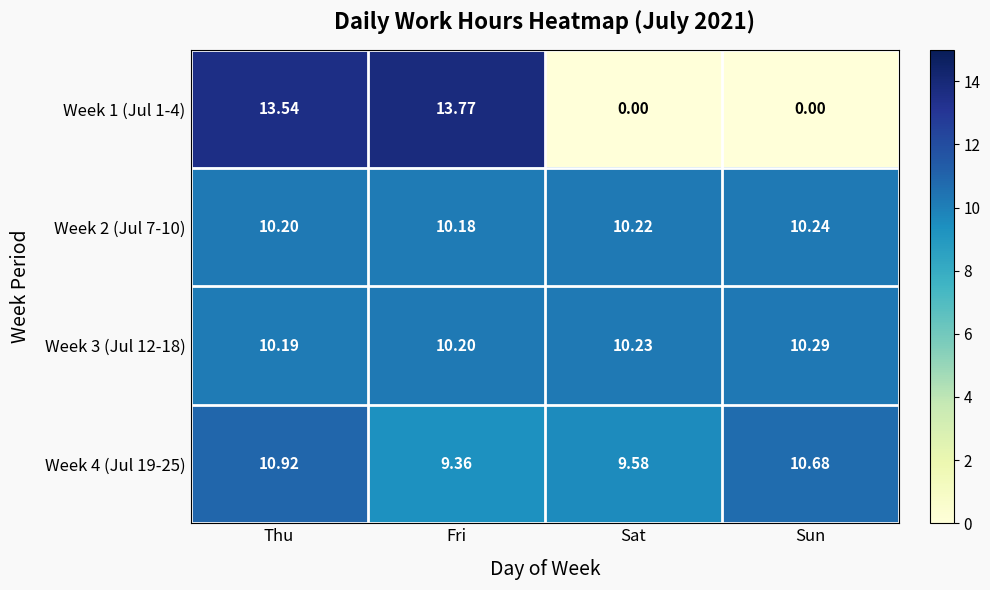

Rank the categories by Week 4 (Jul 19-25) value from lowest to highest.

Fri, Sat, Sun, Thu